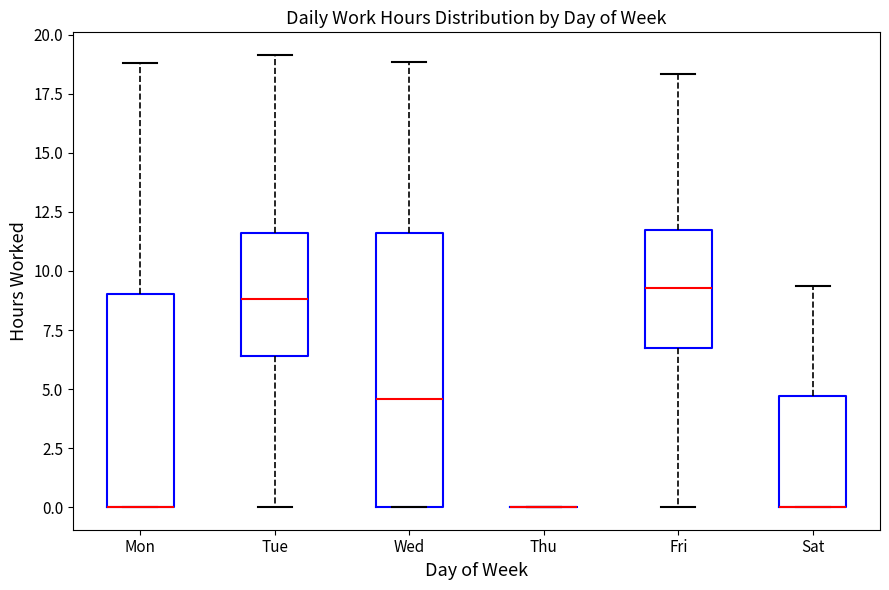

Where is the upper edge of the box for Wed on the y-axis? The values are not printed on the chart, so give them approximately, as read against the axis.

11.5